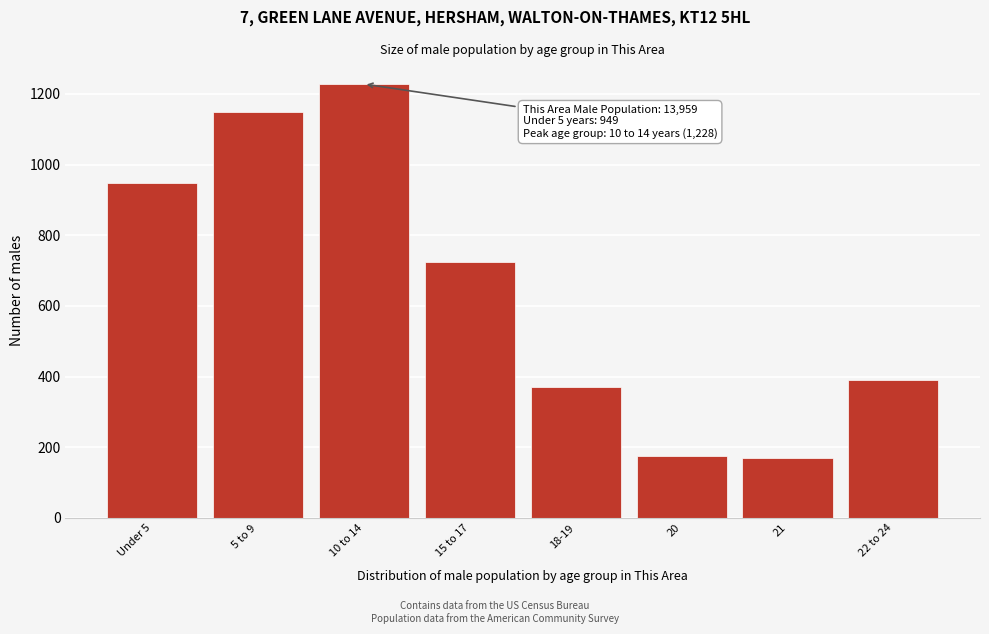

Reading right to left, what are all the values shown in this chart?

22 to 24=390	21=169	20=175	18-19=370	15 to 17=724	10 to 14=1228	5 to 9=1149	Under 5=949